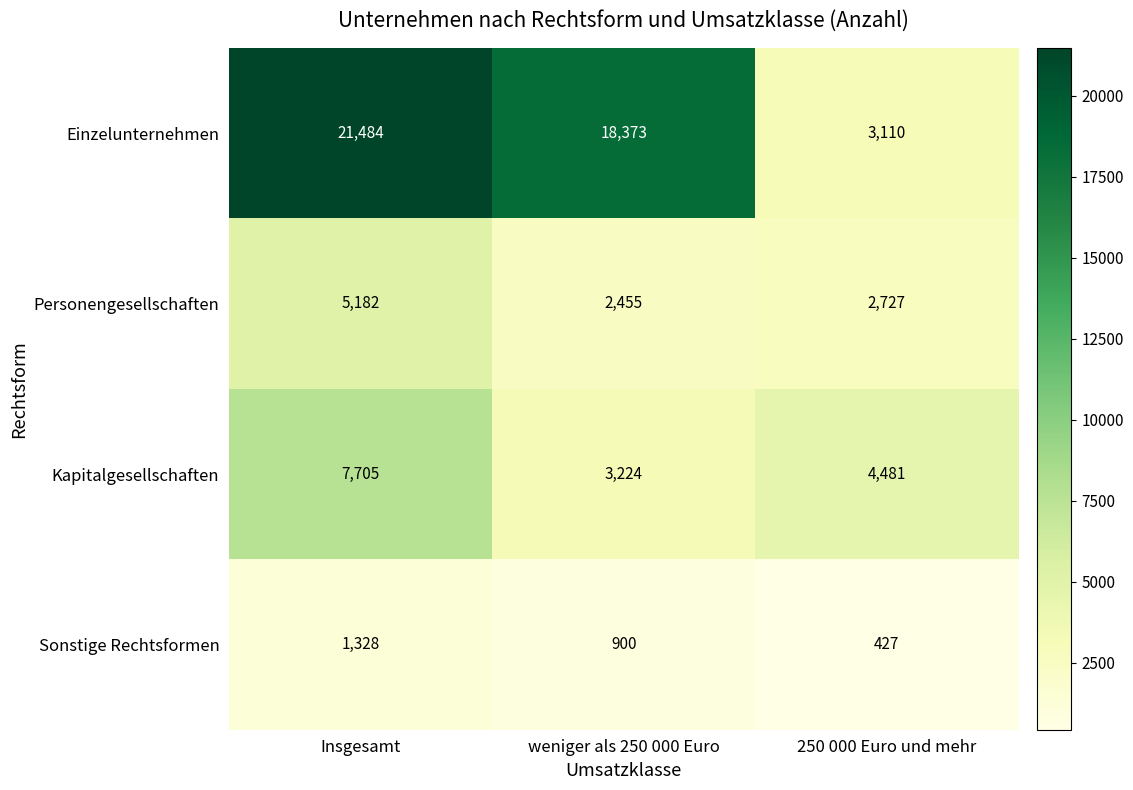

At weniger als 250 000 Euro, list the series in order from smallest to largest.

Sonstige Rechtsformen, Personengesellschaften, Kapitalgesellschaften, Einzelunternehmen